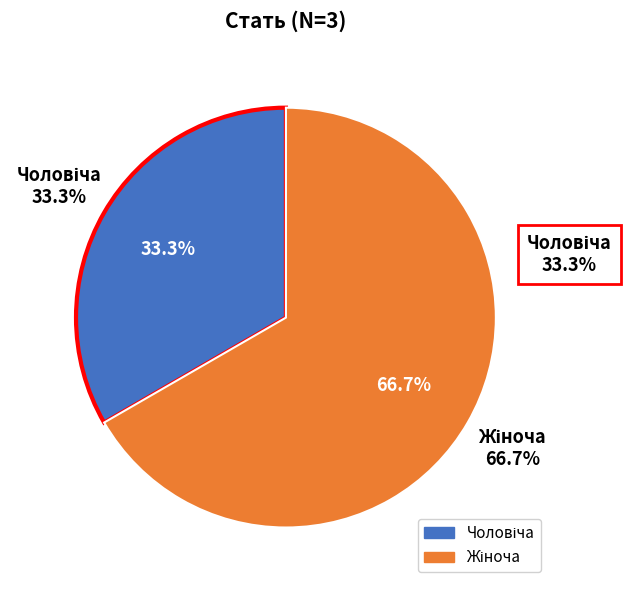

What is the largest slice in the pie chart?

Жіноча